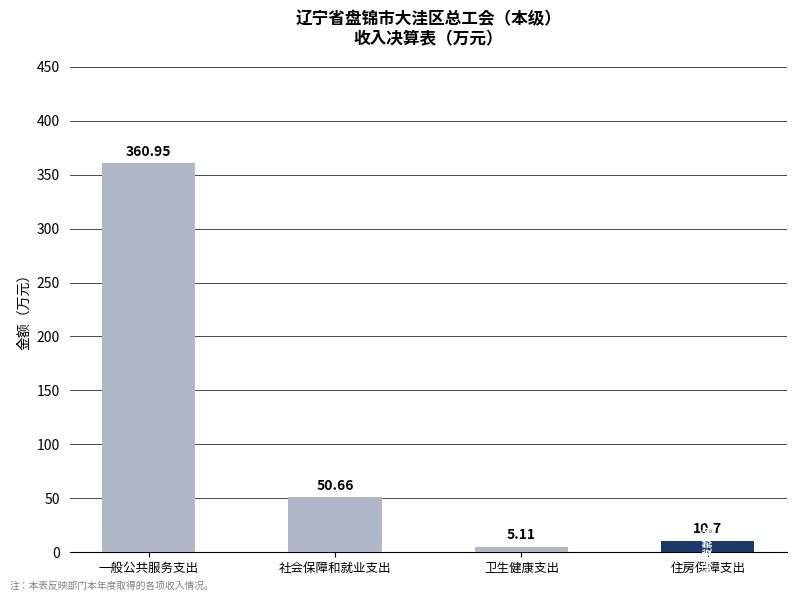

What is the label of the 3rd bar from the left?

卫生健康支出